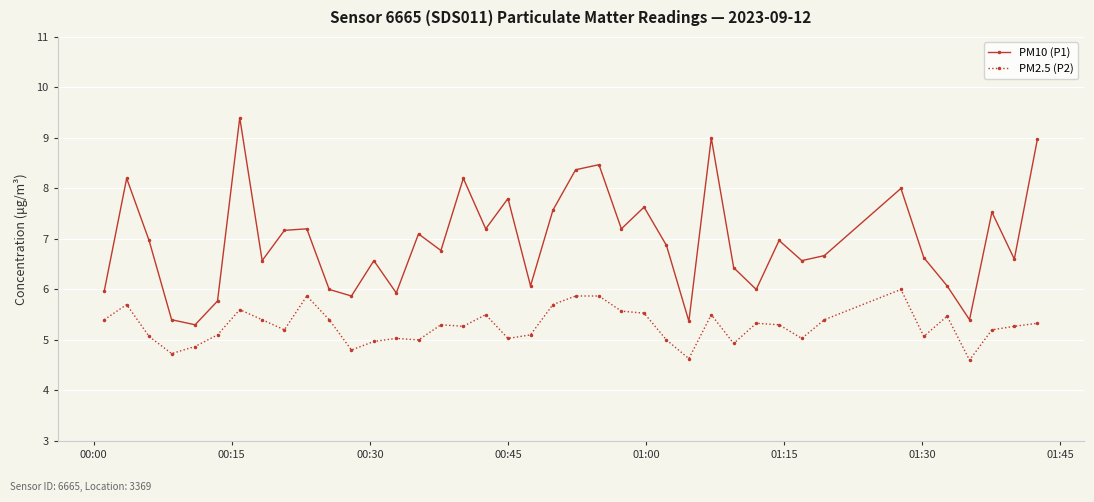

Reading left to right, extract all data points from this chart.

PM10 (P1): 6.0	8.2	7.0	5.4	5.3	5.8	9.4	6.6	7.2	7.2	6.0	5.9	6.6	5.9	7.1	6.8	8.2	7.2	7.8	6.1	7.6	8.4	8.5	7.2	7.6	6.9	5.4	9.0	6.4	6.0	7.0	6.6	6.7	8.0	6.6	6.1	5.4	7.5	6.6	9.0
PM2.5 (P2): 5.4	5.7	5.1	4.7	4.9	5.1	5.6	5.4	5.2	5.9	5.4	4.8	5.0	5.0	5.0	5.3	5.3	5.5	5.0	5.1	5.7	5.9	5.9	5.6	5.5	5.0	4.6	5.5	4.9	5.3	5.3	5.0	5.4	6.0	5.1	5.5	4.6	5.2	5.3	5.3